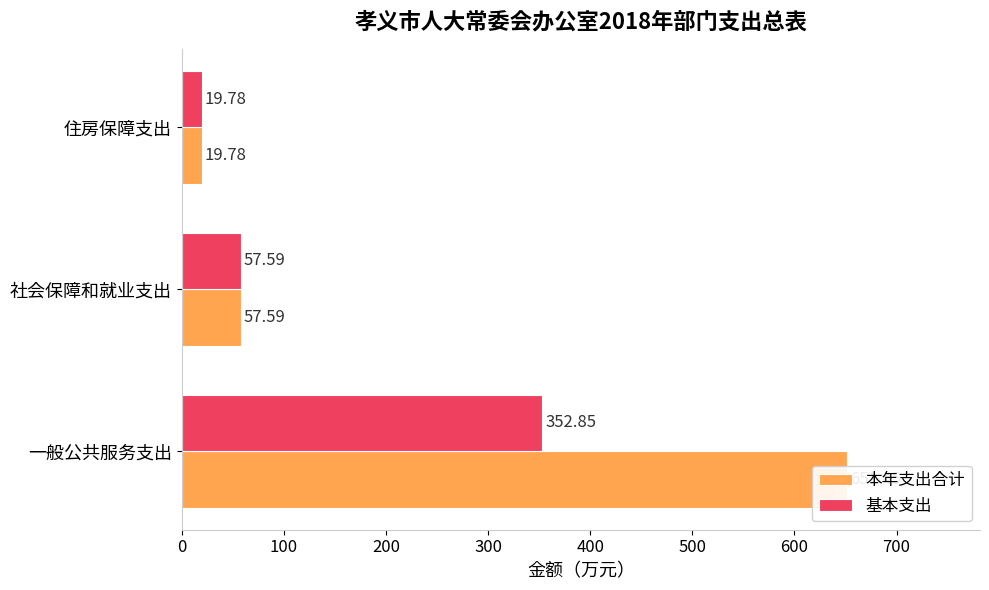

Rank the series by their maximum value, from lowest to highest.

基本支出, 本年支出合计